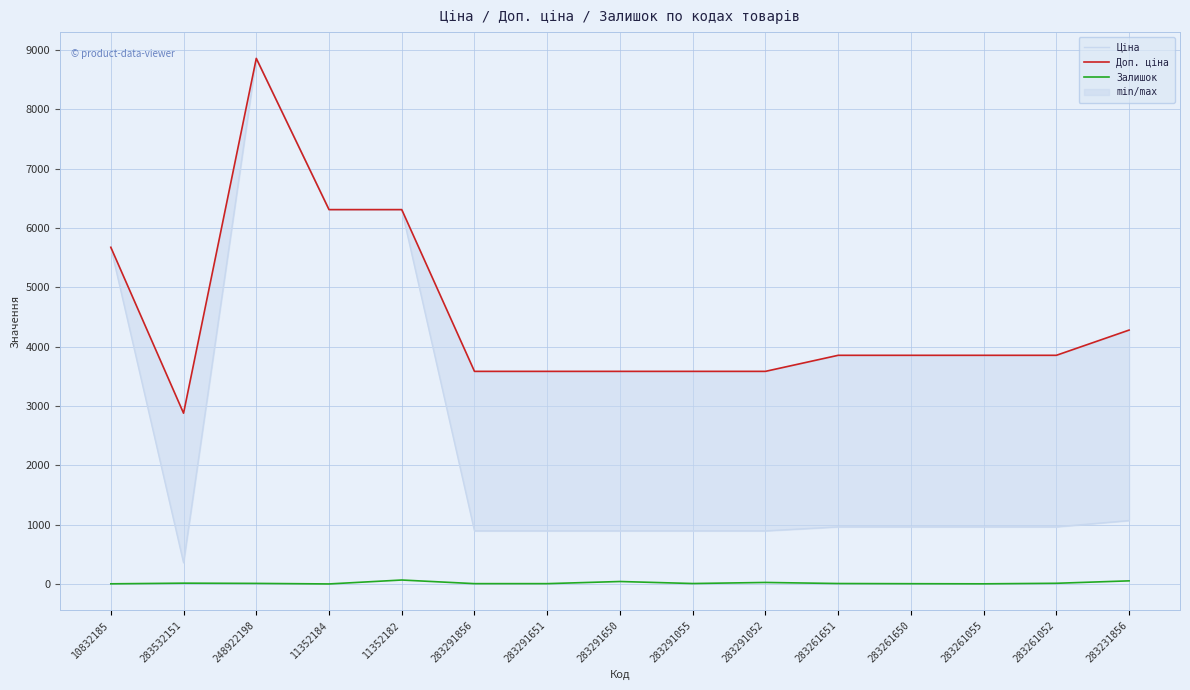

Which series has the largest total across all categories?

Доп. ціна